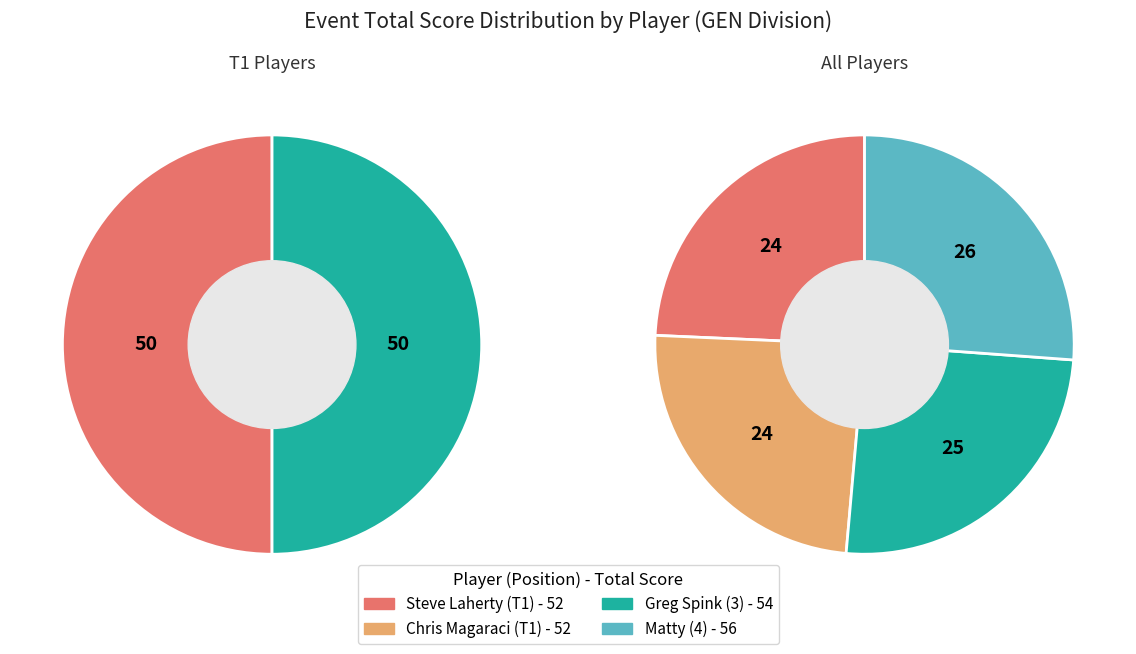

How many slices are in this pie chart?

4